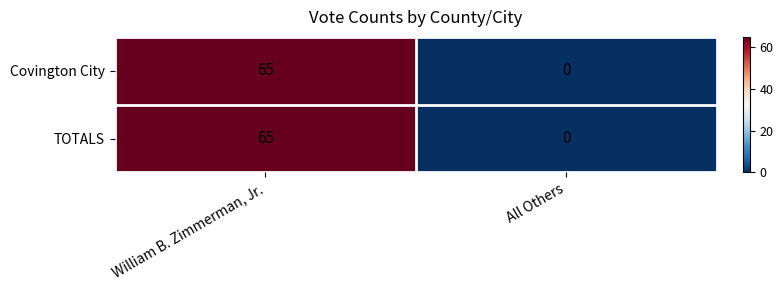

List the labels in order of TOTALS value, largest first.

William B. Zimmerman, Jr., All Others